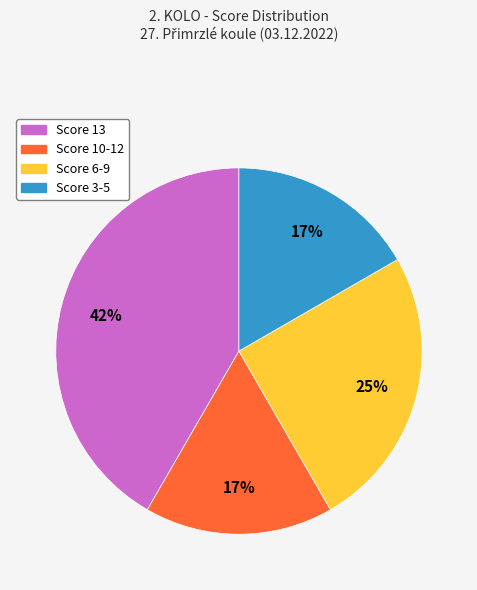

To the nearest percent, what is the average slice percentage?

25%